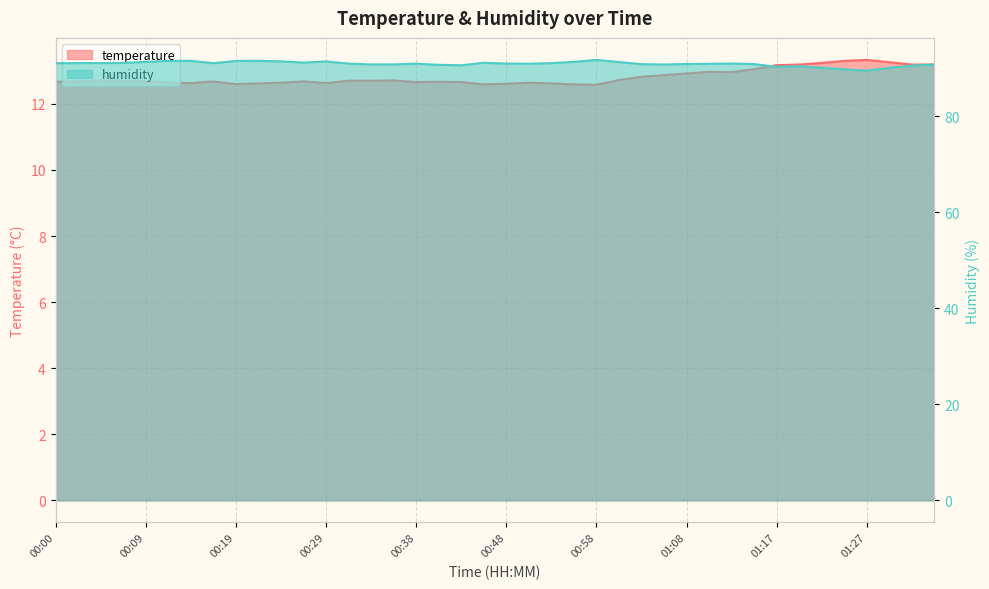

What is the label of the 8th point from the right?

01:17